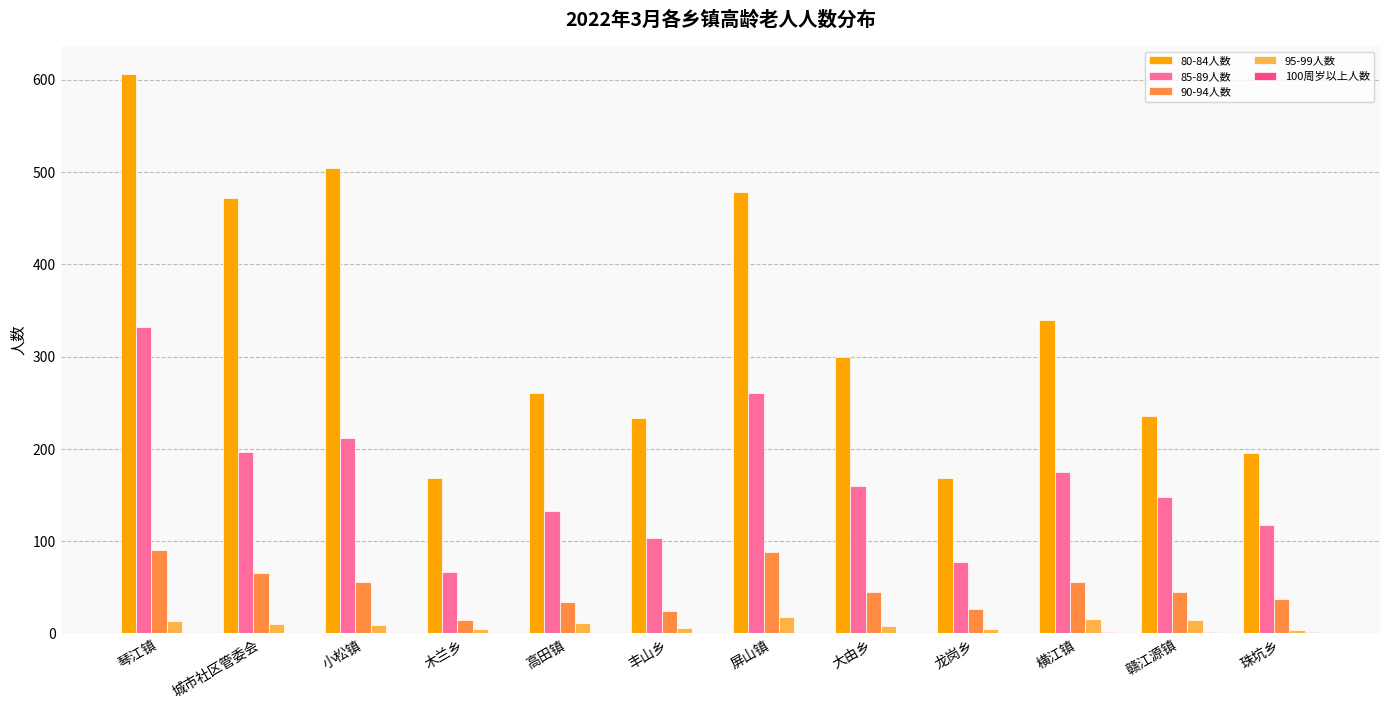

Count the number of categories in the chart.

12